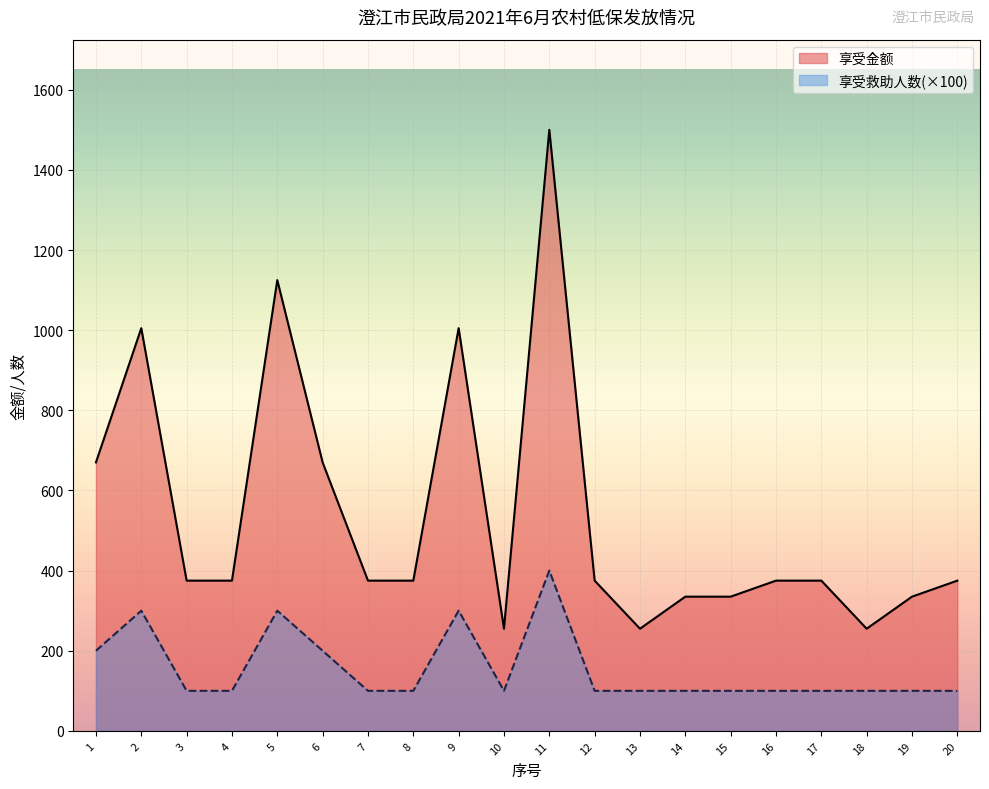

Reading left to right, list all the values displayed in this chart.

享受金额: 670	1005	375	375	1125	670	375	375	1005	255	1500	375	255	335	335	375	375	255	335	375
享受救助人数: 200	300	100	100	300	200	100	100	300	100	400	100	100	100	100	100	100	100	100	100